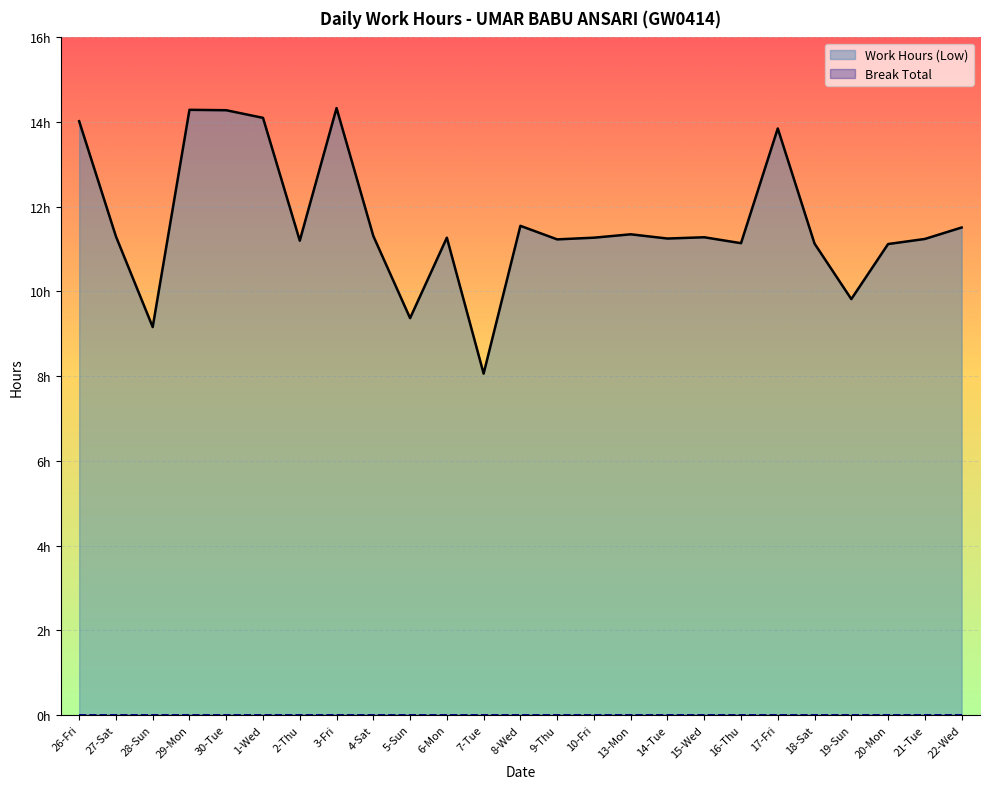

Reading left to right, what are all the values shown in this chart?

14.0	11.3	9.2	14.3	14.3	14.1	11.2	14.3	11.3	9.4	11.3	8.1	11.6	11.2	11.3	11.3	11.2	11.3	11.1	13.8	11.1	9.8	11.1	11.2	11.5